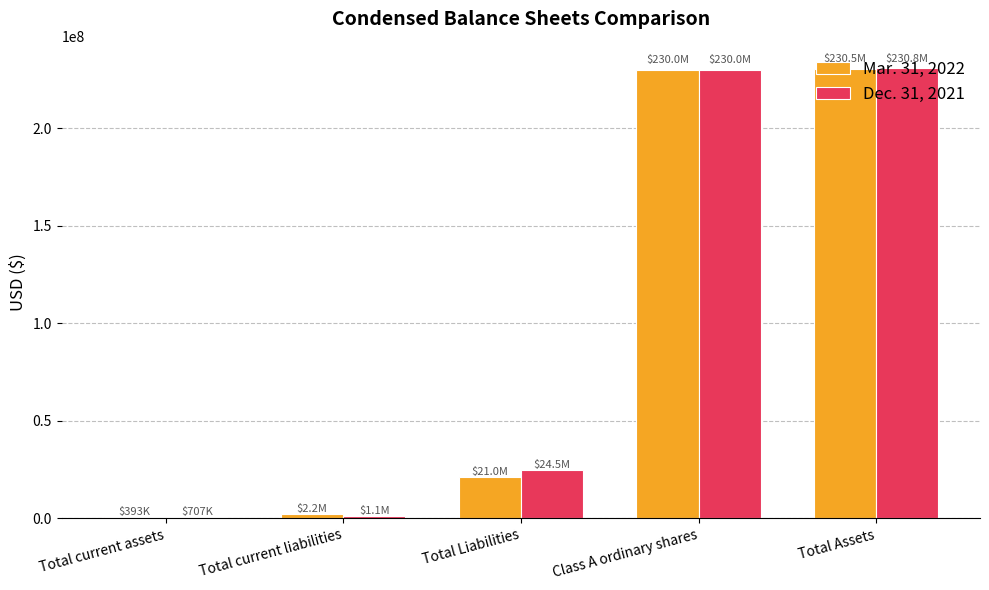

Is the value of Dec. 31, 2021 at Class A ordinary shares greater than the value of Mar. 31, 2022 at Total current assets?

Yes